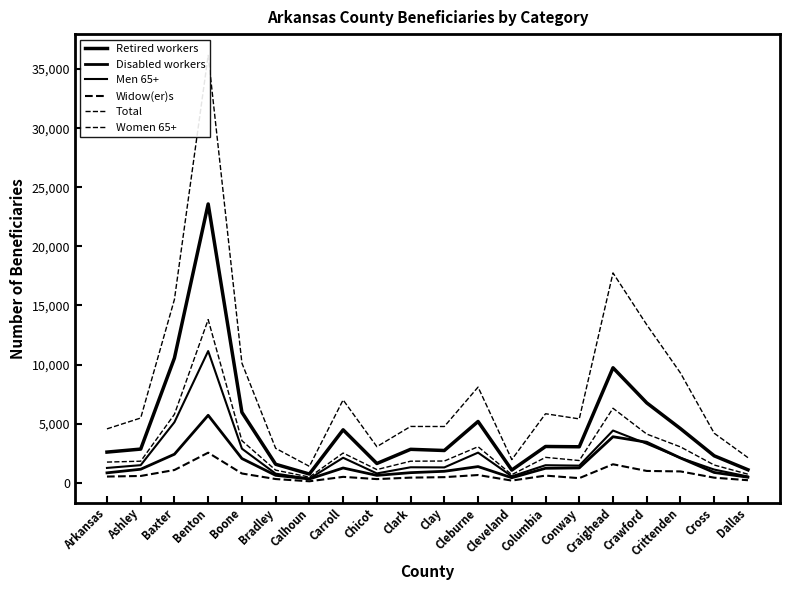

How many interior local valleys does the Total series have?

5